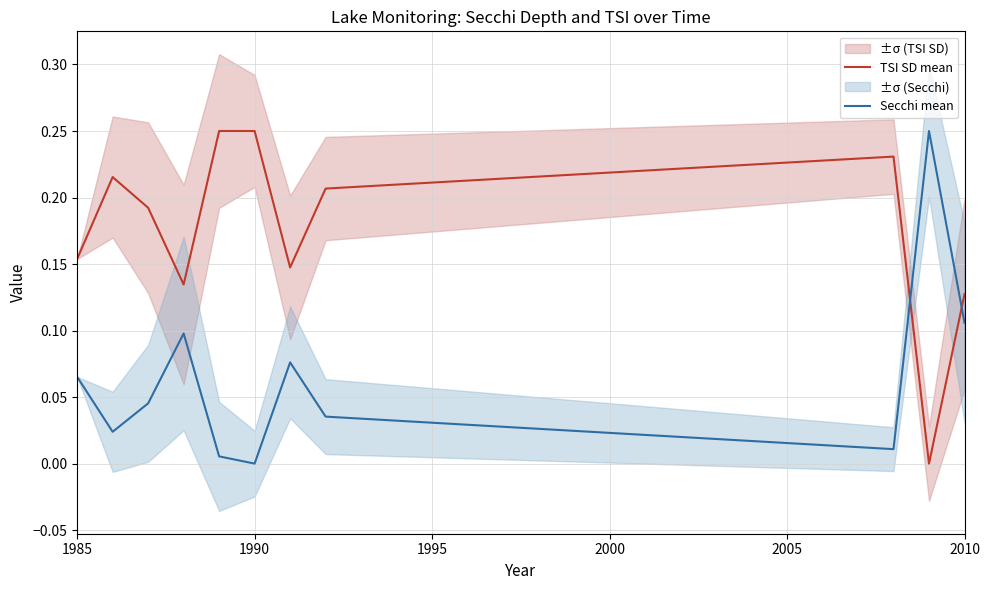

How many times do Secchi mean and TSI SD mean cross each other?

2